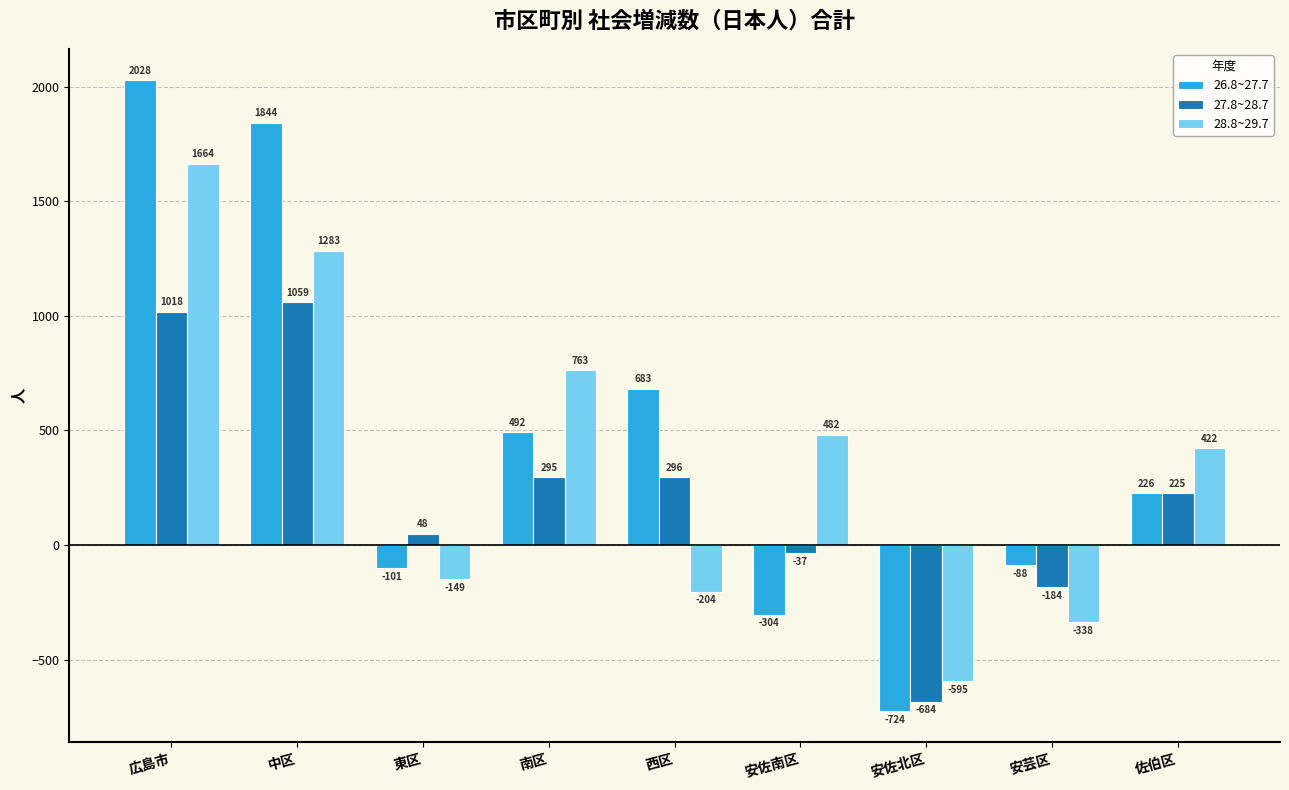

What is the spread (max minus min) of values at 西区?

887